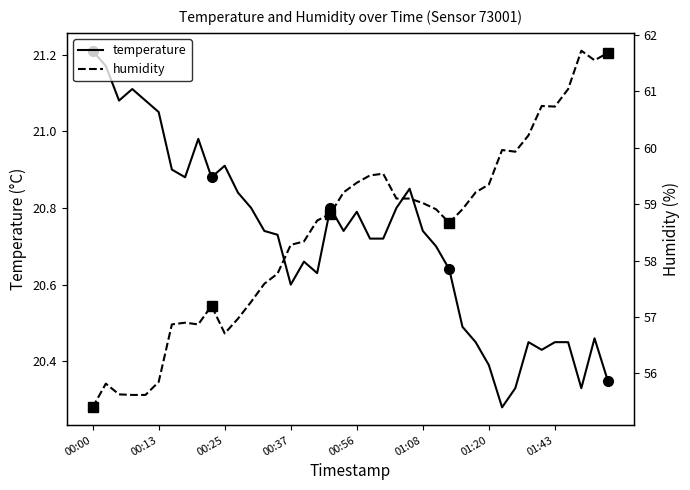

True or false: temperature has a value of 20.4 at 01:20.

True